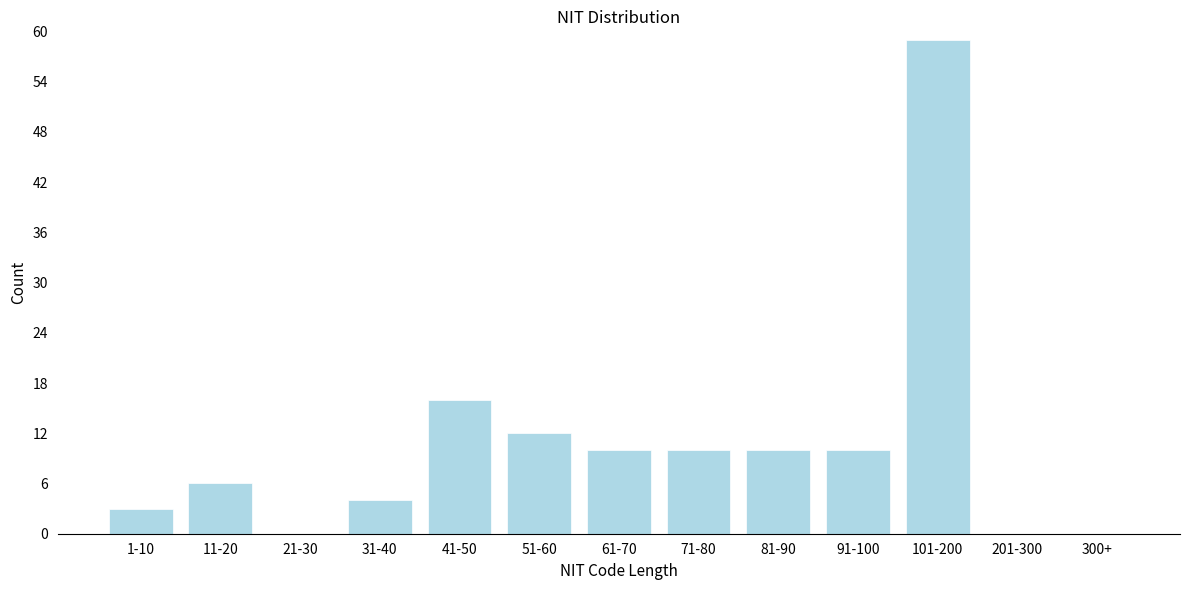

Reading left to right, extract all data points from this chart.

1-10=3	11-20=6	21-30=0	31-40=4	41-50=16	51-60=12	61-70=10	71-80=10	81-90=10	91-100=10	101-200=59	201-300=0	300+=0